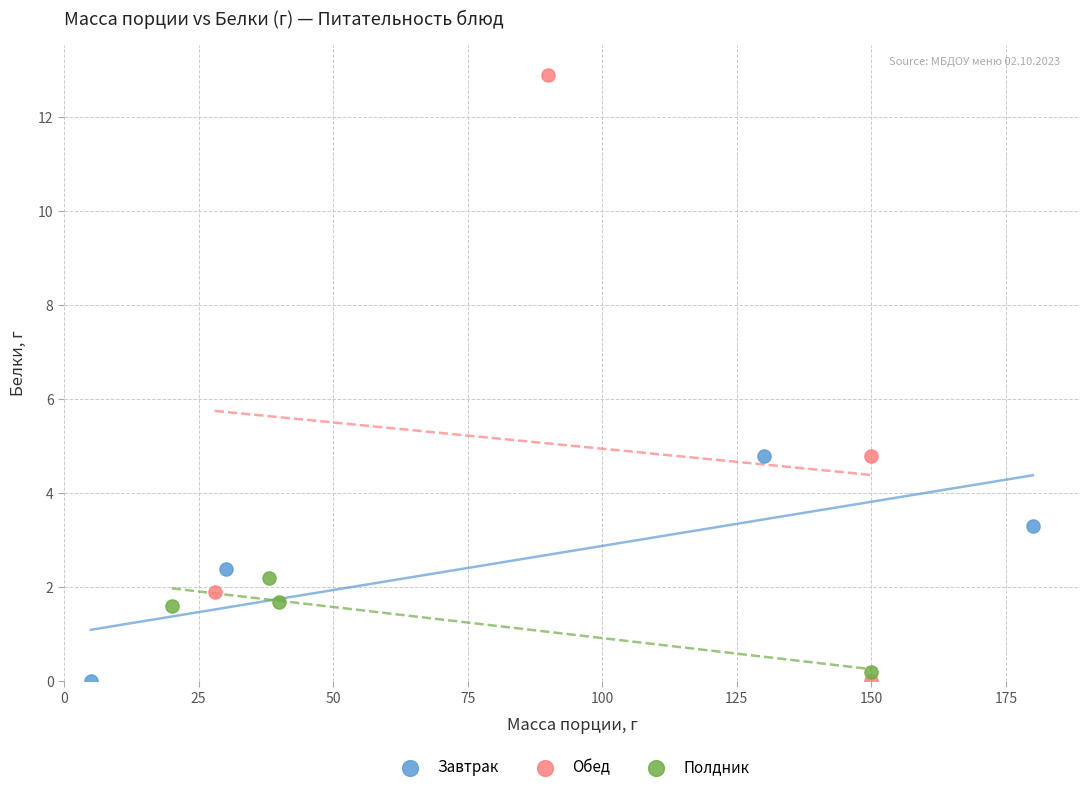

Which series has the largest Y range (max minus min)?

Обед